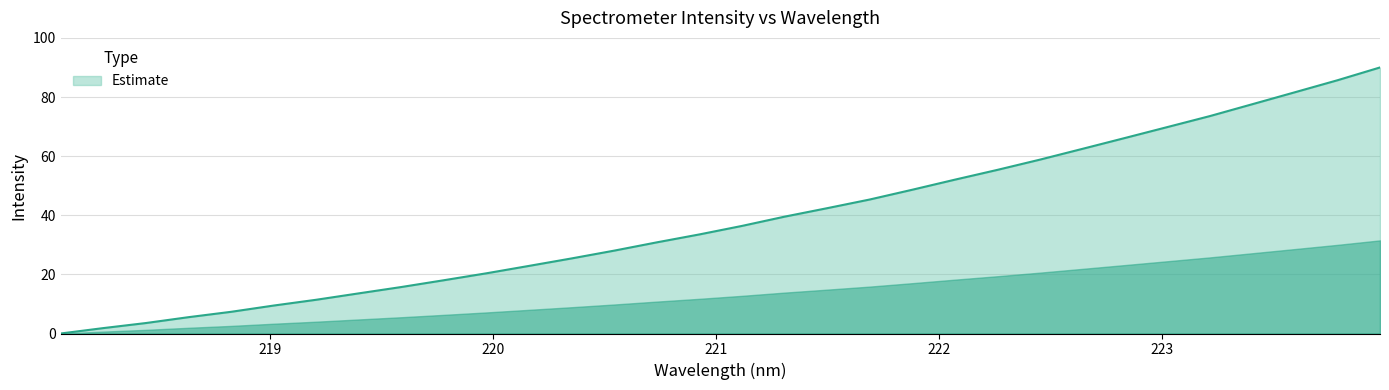

What is the difference between the maximum and minimum values?

90.0